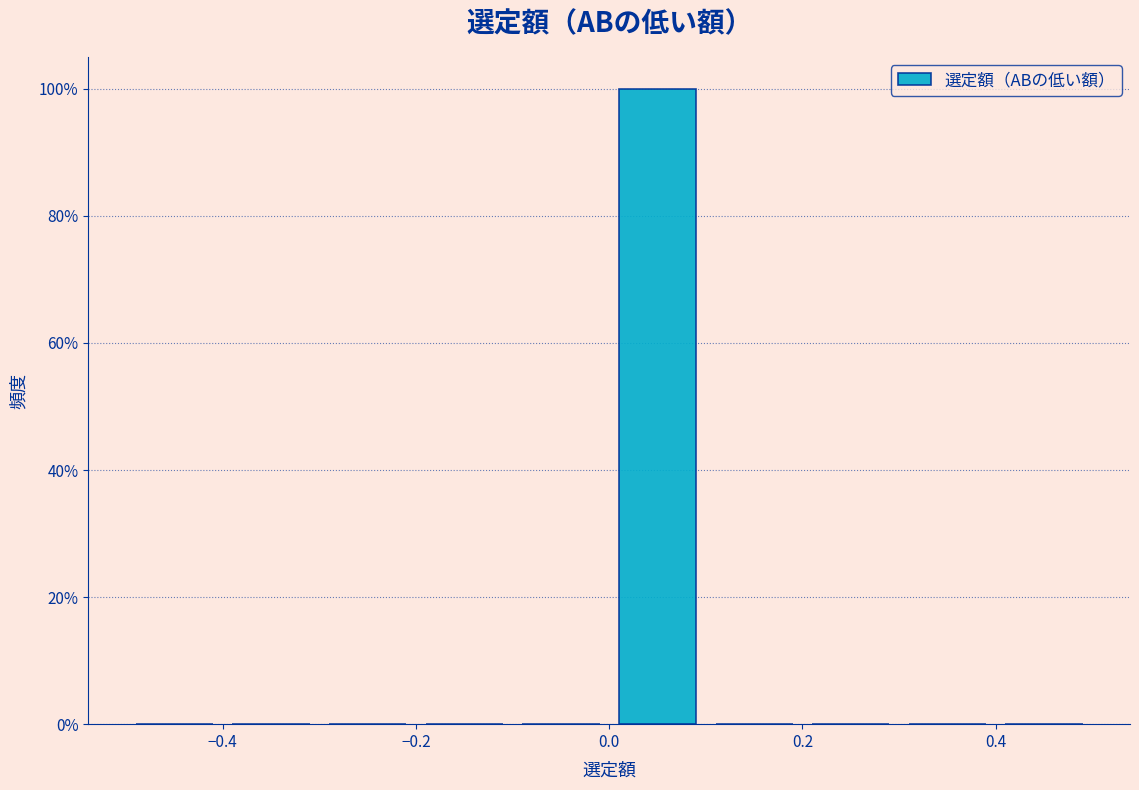

What is the height of the bar covering 0.0 to 0.1 on the x-axis? The values are not printed on the chart, so give them approximately, as read against the axis.

100